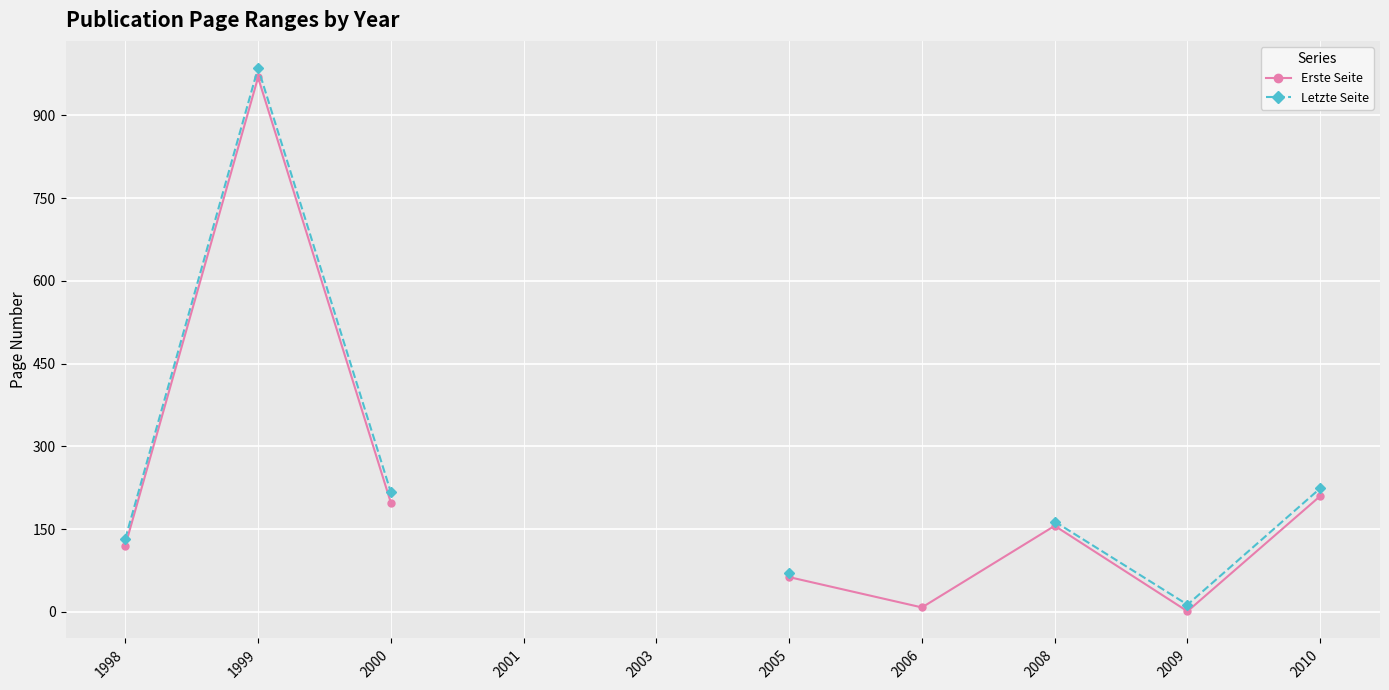

What is the approximate value of Letzte Seite at 2009?

13.0